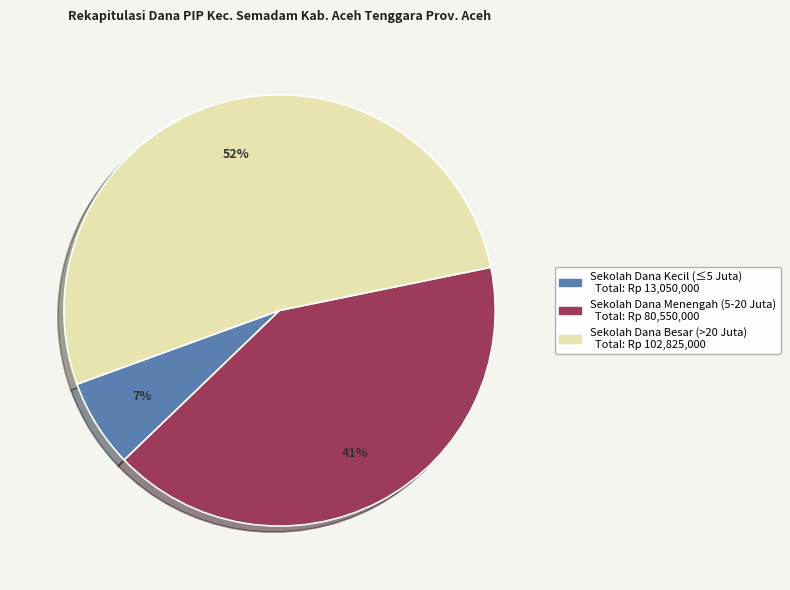

To the nearest percent, what is the average slice percentage?

33%